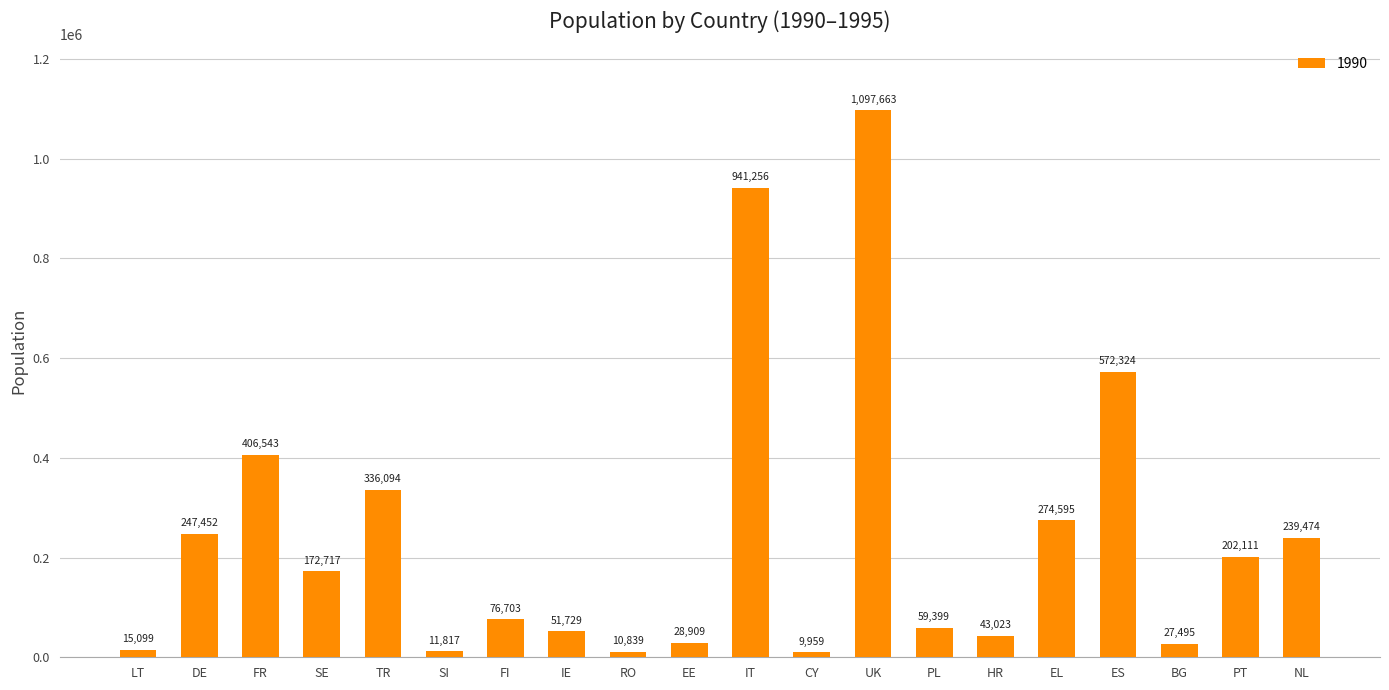

What is the maximum value shown in the chart?

1097663